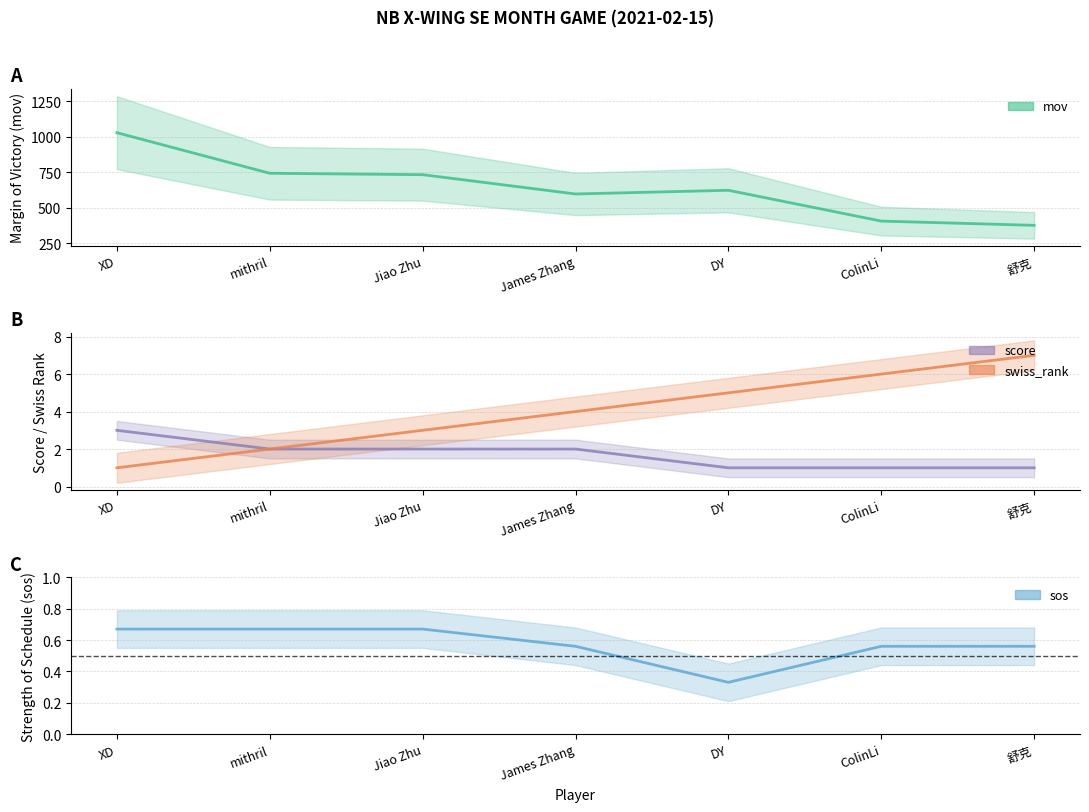

What is the approximate value of mov at James Zhang?

596.0